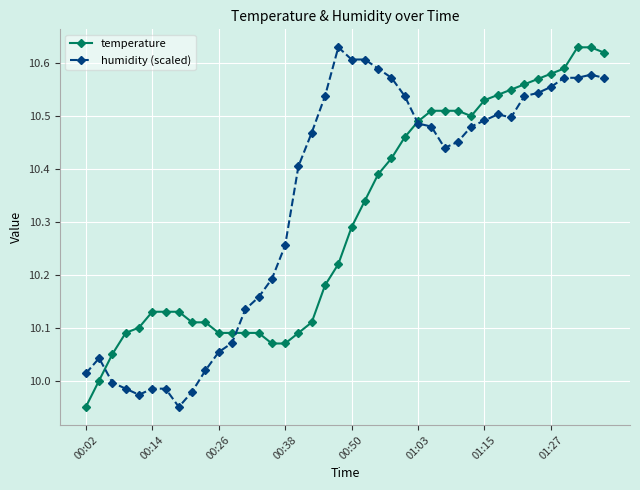

Which series has the largest total across all categories?

humidity (scaled)